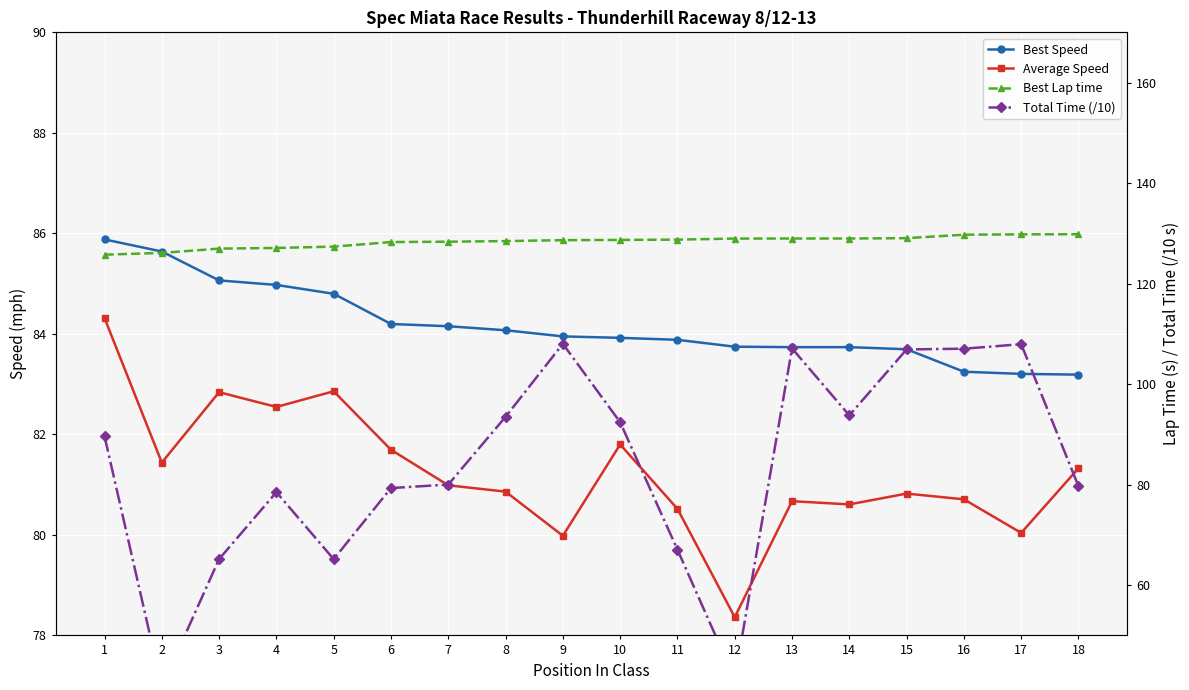

Is it true that Best Lap time equals 221.4 at 17?

False